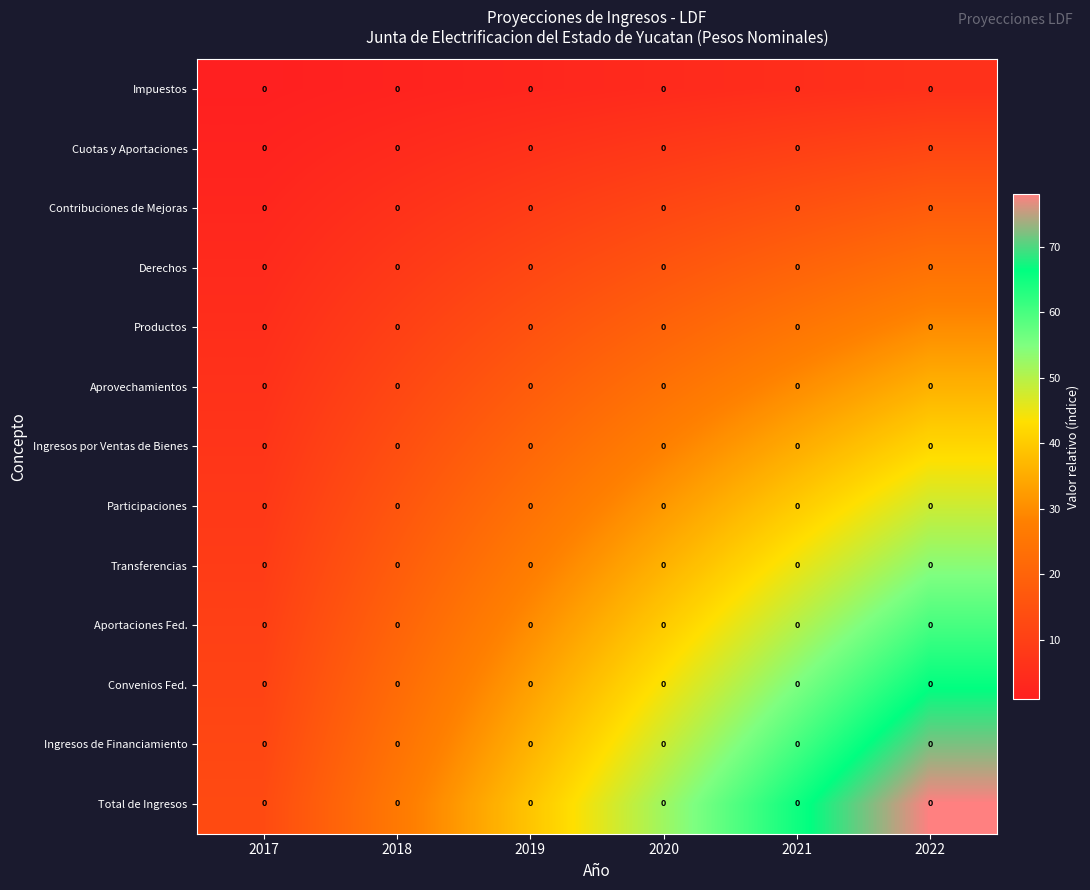

What is the total value across all series at 2019?

273